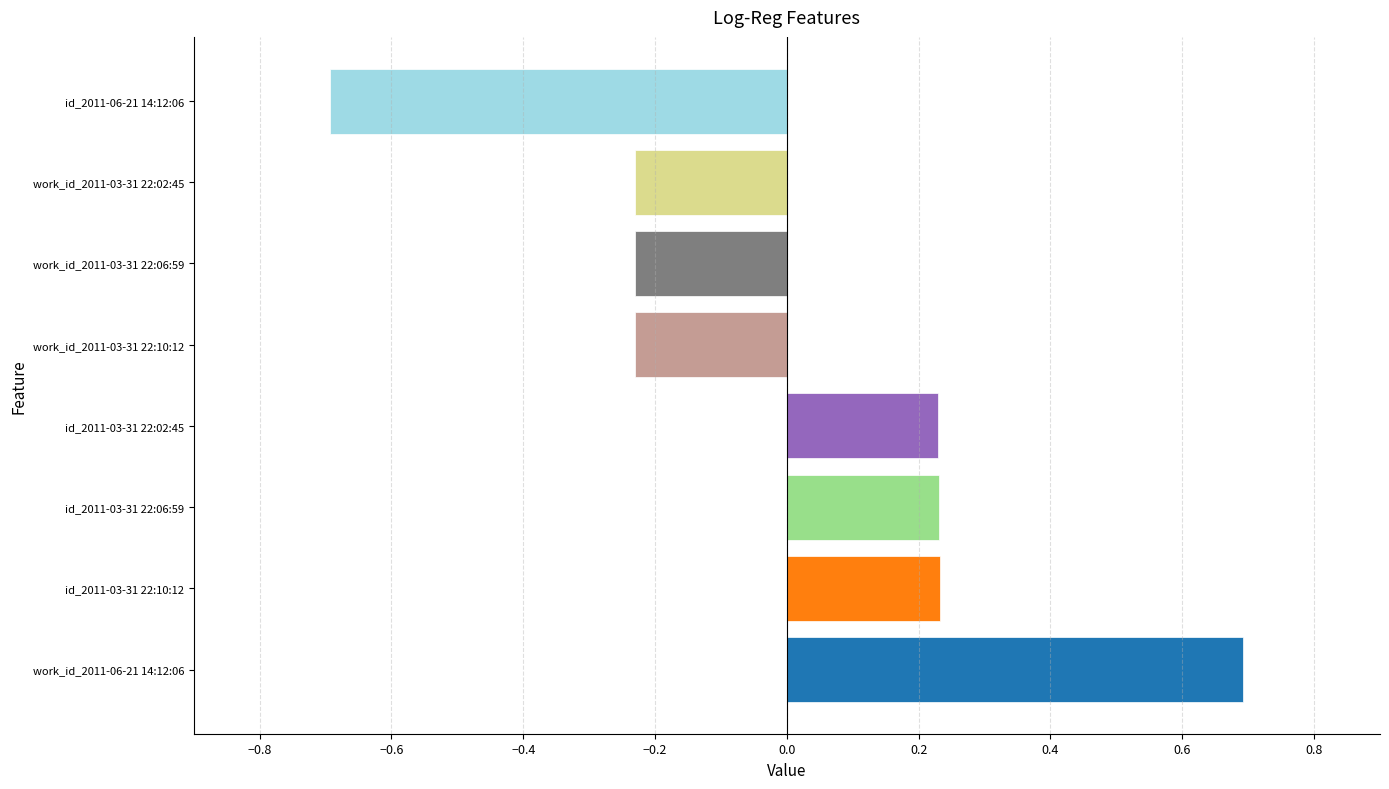

How many data points are less than 0?

4